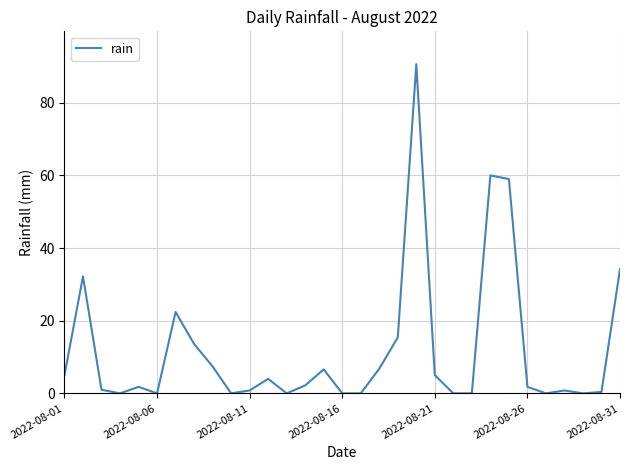

What is the maximum value shown in the chart?

90.6